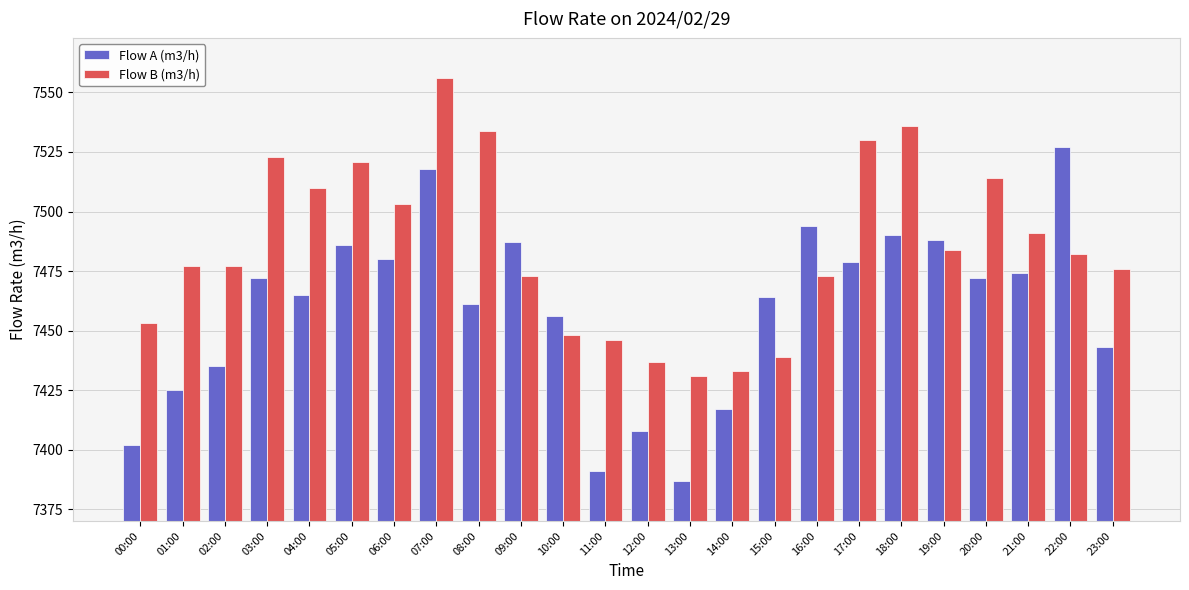

What is the label of the 9th bar from the right?

15:00